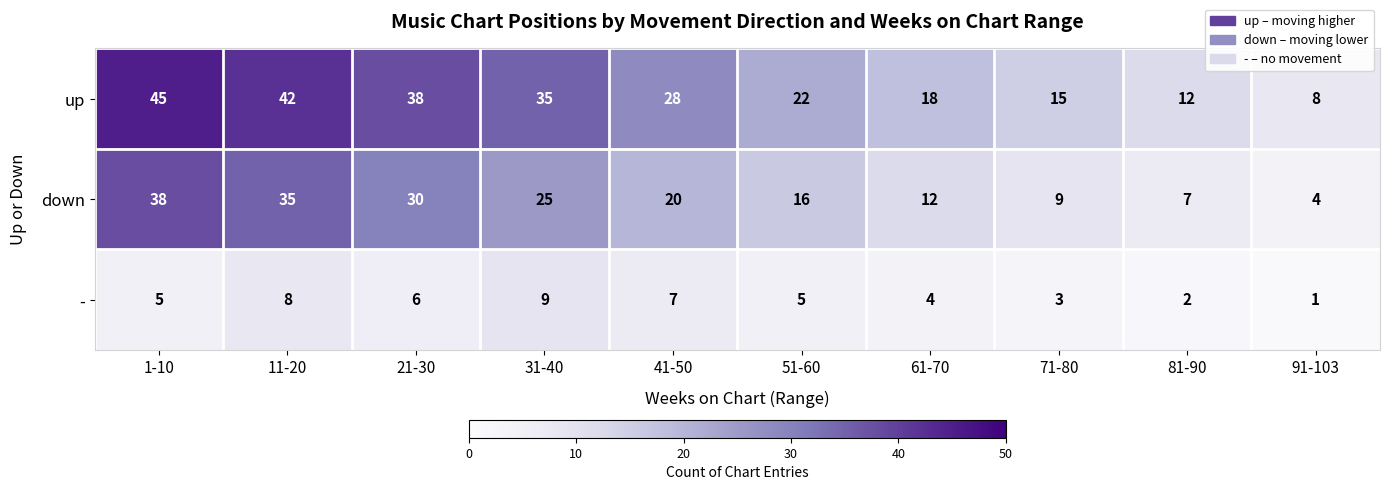

Reading right to left, transcribe all the data shown in this chart.

up: 8	12	15	18	22	28	35	38	42	45
down: 4	7	9	12	16	20	25	30	35	38
-: 1	2	3	4	5	7	9	6	8	5